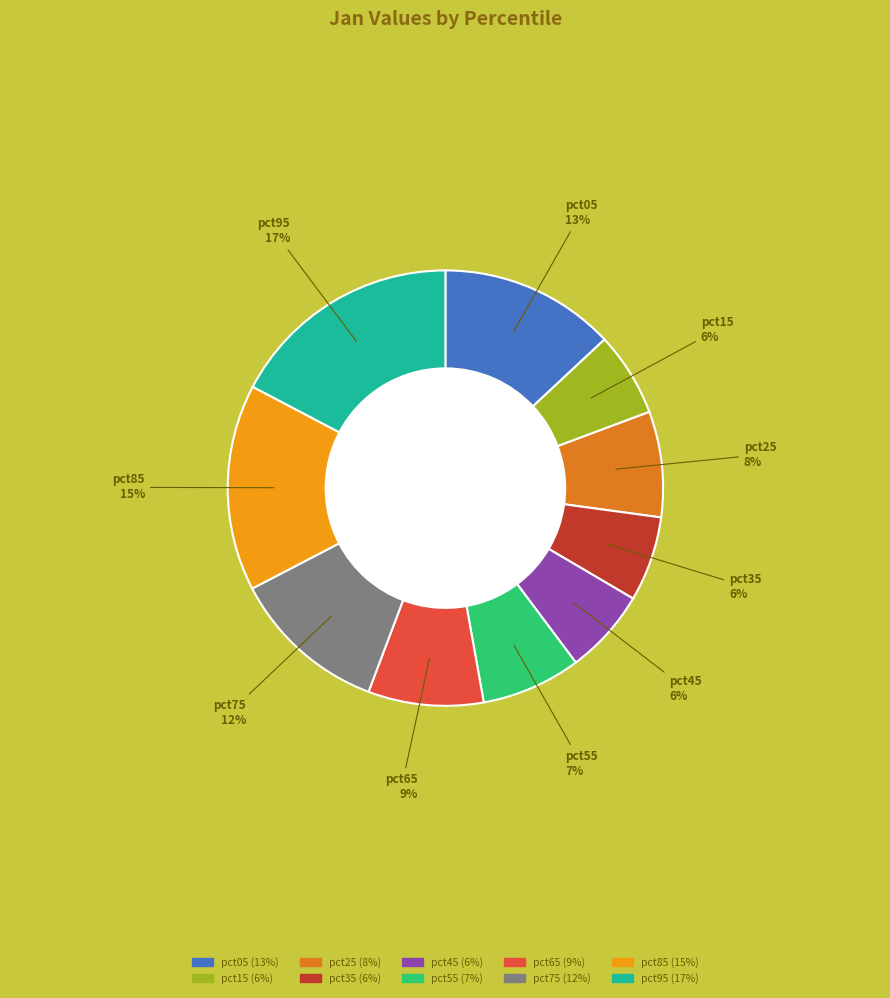

To the nearest percent, what is the difference between the largest and smallest slice percentages?

11%